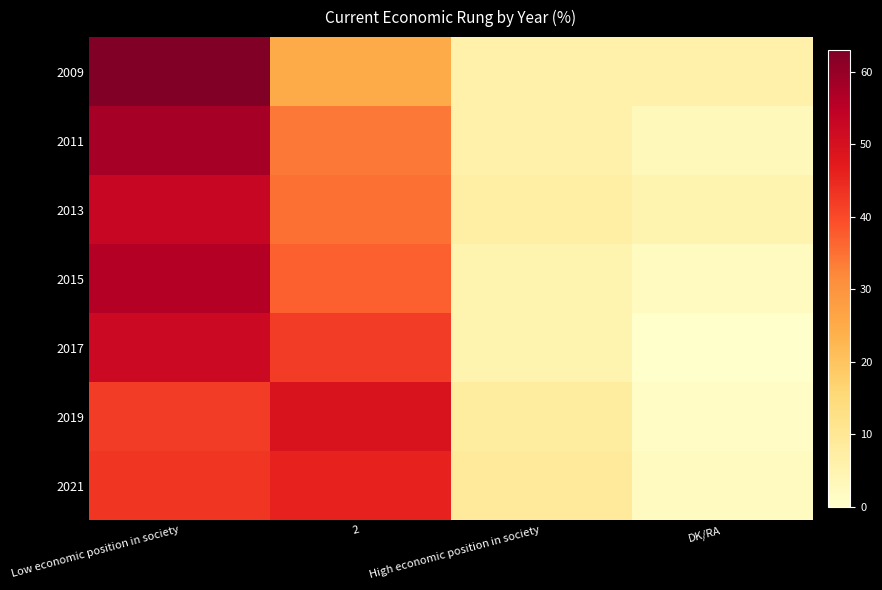

Reading right to left, what are all the values shown in this chart?

2009: DK/RA=6	High economic position in society=6	2=25	Low economic position in society=63
2011: DK/RA=3	High economic position in society=6	2=34	Low economic position in society=58
2013: DK/RA=5	High economic position in society=7	2=35	Low economic position in society=53
2015: DK/RA=2	High economic position in society=5	2=37	Low economic position in society=56
2017: DK/RA=0	High economic position in society=5	2=42	Low economic position in society=52
2019: DK/RA=1	High economic position in society=8	2=49	Low economic position in society=42
2021: DK/RA=2	High economic position in society=9	2=46	Low economic position in society=43